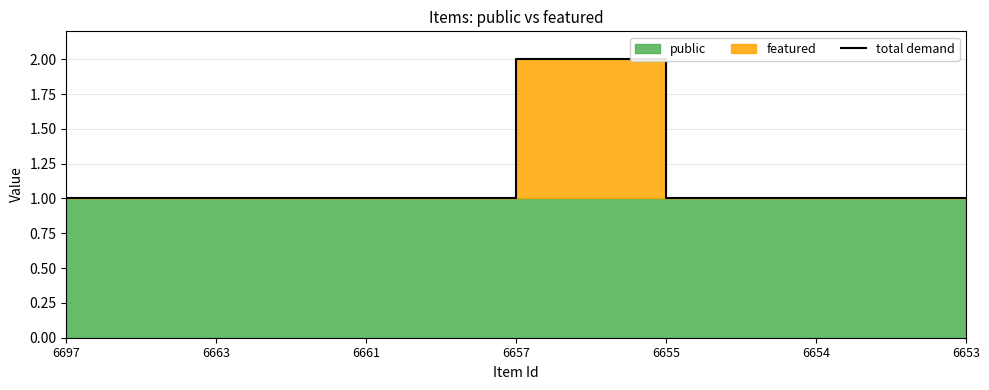

What is the value of the 3rd point from the left?

1